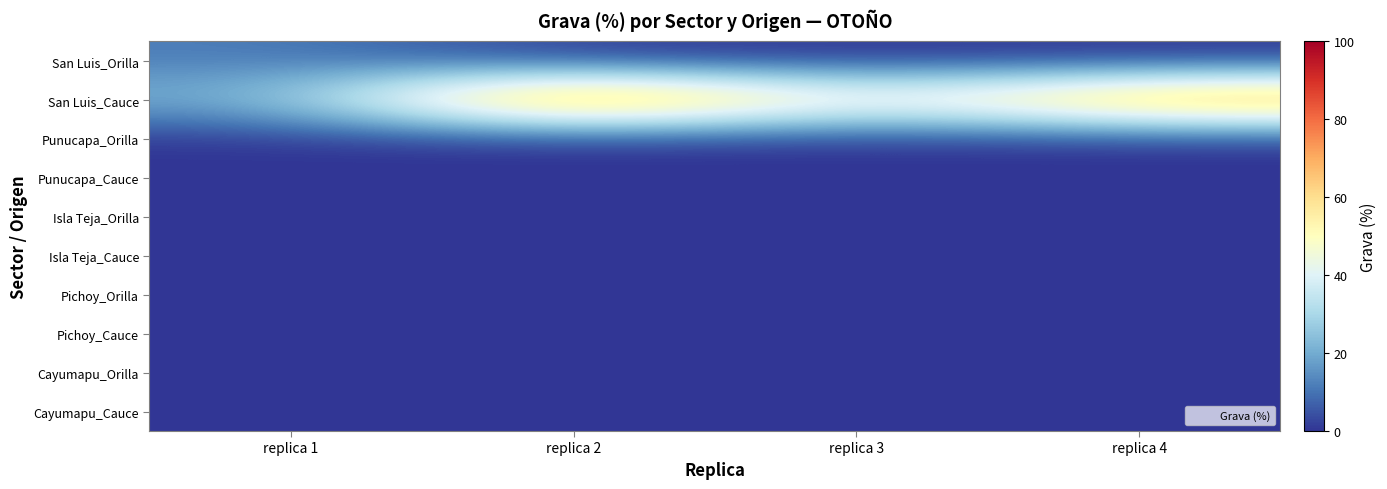

How many series are shown in this chart?

10